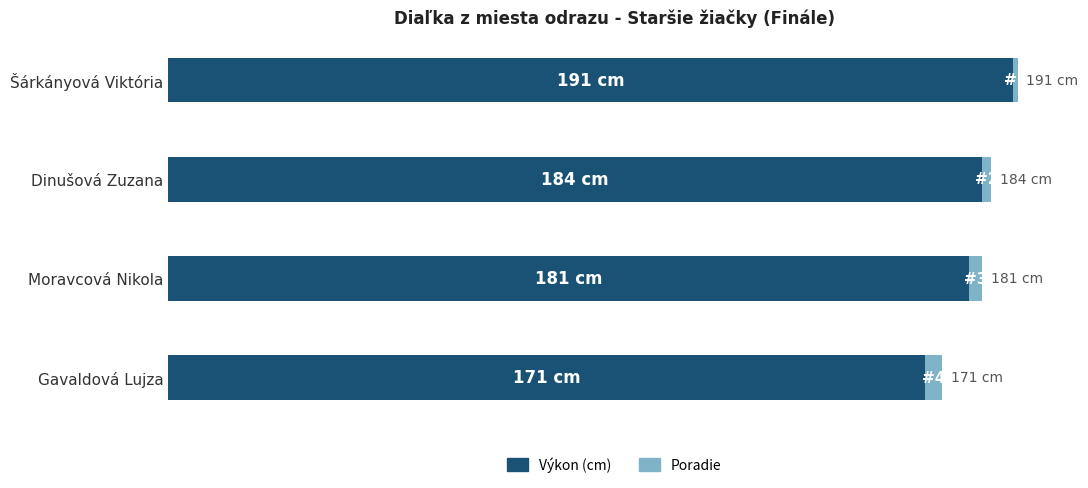

What are all the series names shown in the legend?

Výkon (cm), Poradie